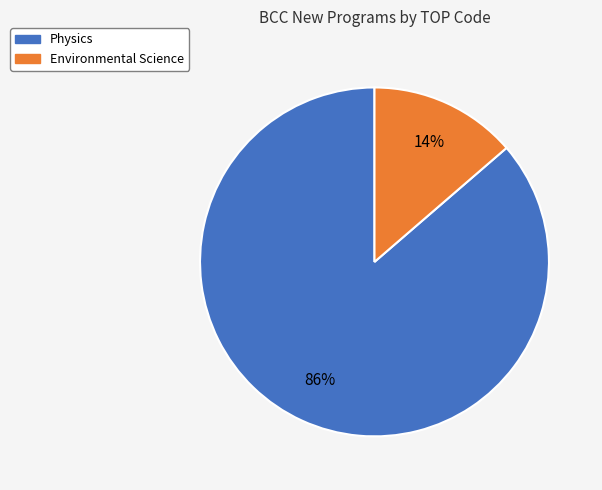

Is it true that Environmental Science is 23% of the pie?

False